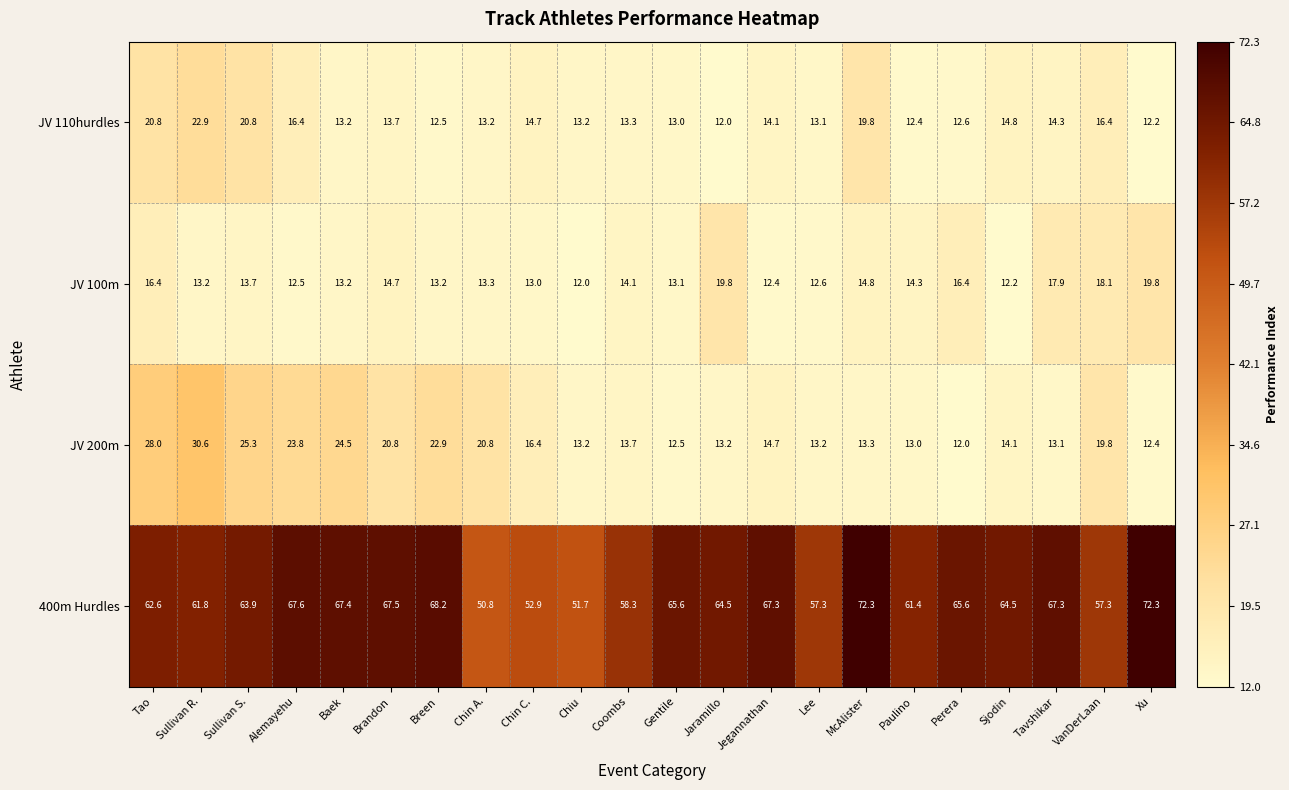

Where does the 400m Hurdles series first go above 64?

Alemayehu